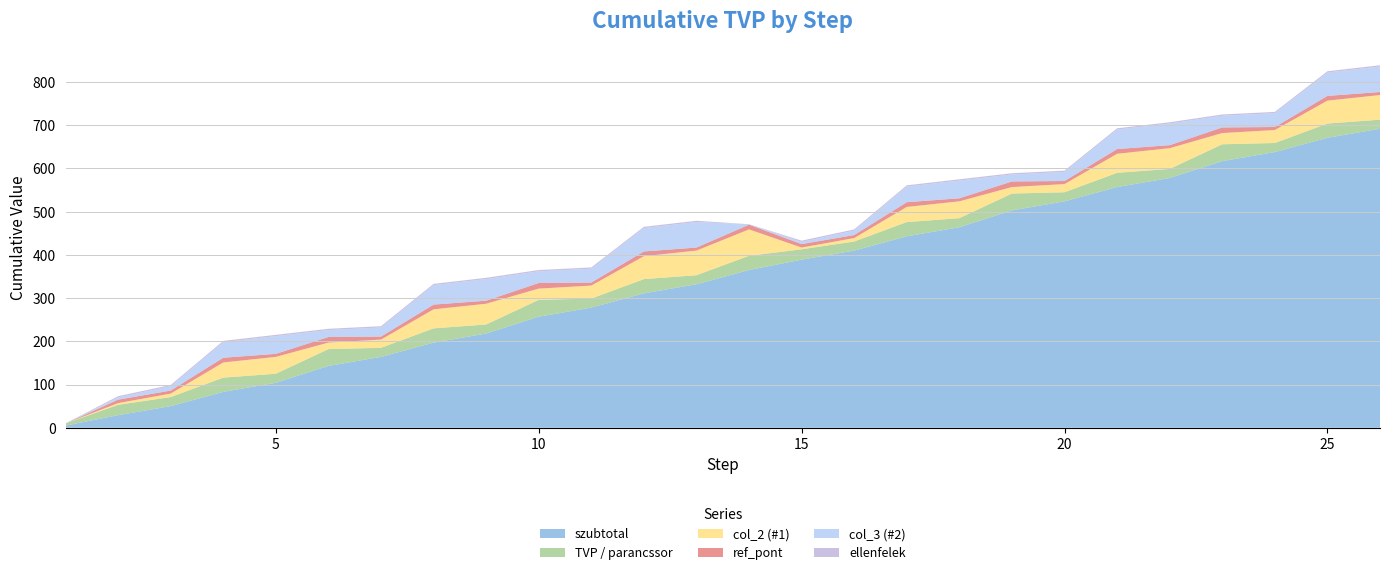

Reading left to right, list all the values displayed in this chart.

szubtotal: 5	29	50	83	104	143	164	197	218	257	278	311	332	365	389	410	443	464	503	524	557	578	617	638	671	692
TVP / parancssor: 5	24	21	33	21	39	21	33	21	39	21	33	21	33	24	21	33	21	39	21	33	21	39	21	33	21
col_2 (#1): 0	4	8	35	39	15	19	44	48	26	30	53	57	61	4	8	35	39	15	19	44	48	26	30	53	57
ref_pont: 0	8	7	11	7	13	7	11	7	13	7	11	7	11	8	7	11	7	13	7	11	7	13	7	11	7
col_3 (#2): 0	5	10	36	41	16	21	45	50	27	32	54	59	1	5	10	36	41	16	21	45	50	27	32	54	59
ellenfelek: 0	3	3	3	3	3	3	3	3	3	3	3	3	0	3	3	3	3	3	3	3	3	3	3	3	3